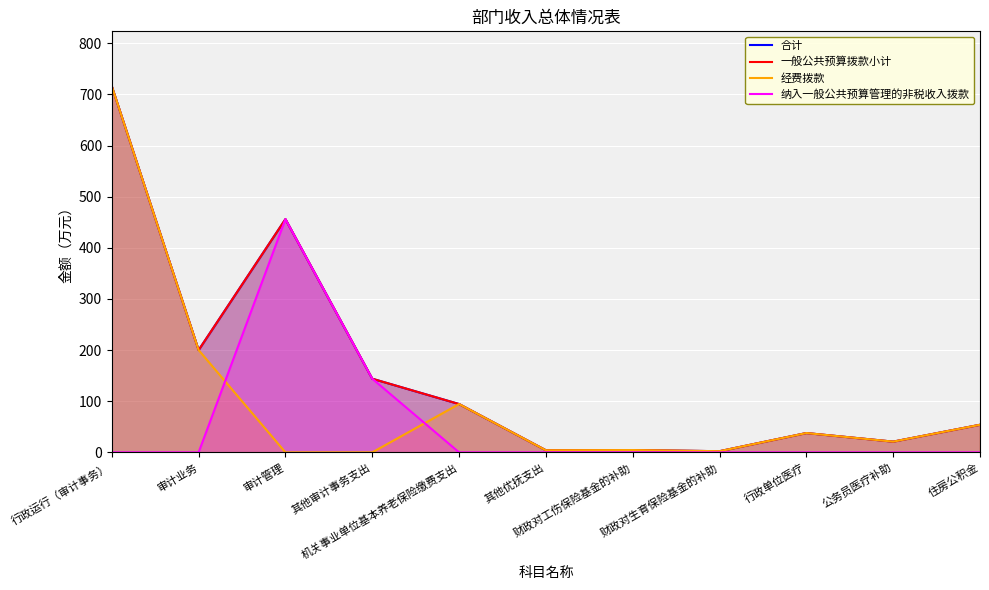

What is the total value across all series at 公务员医疗补助?

62.9